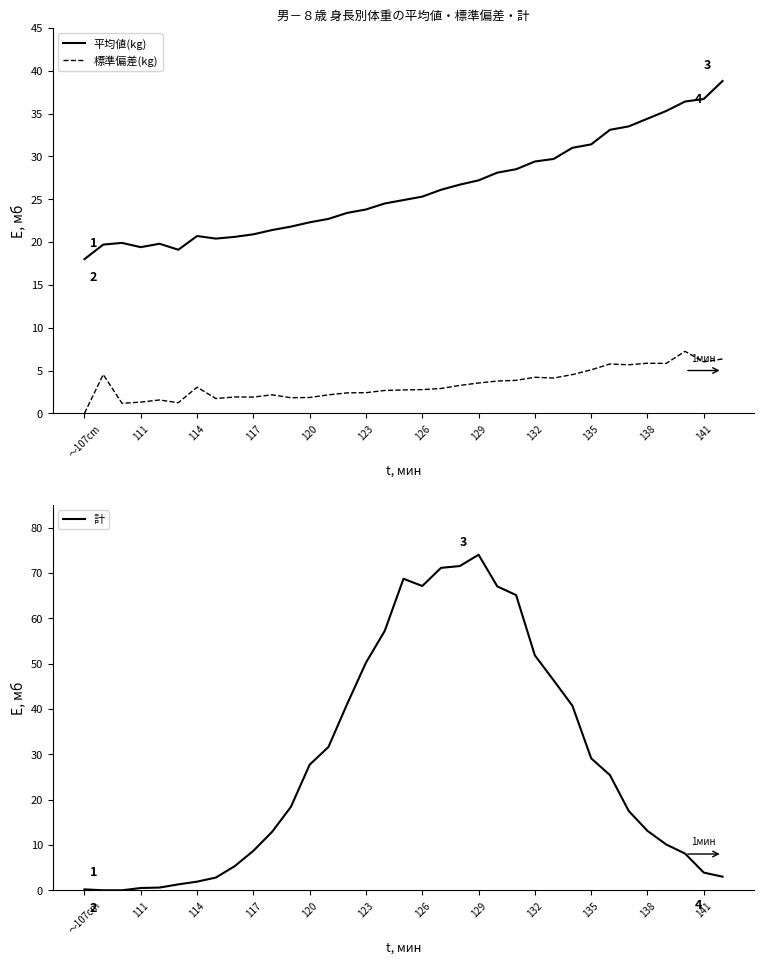

True or false: 平均値(kg) and 標準偏差(kg) intersect in this chart.

False